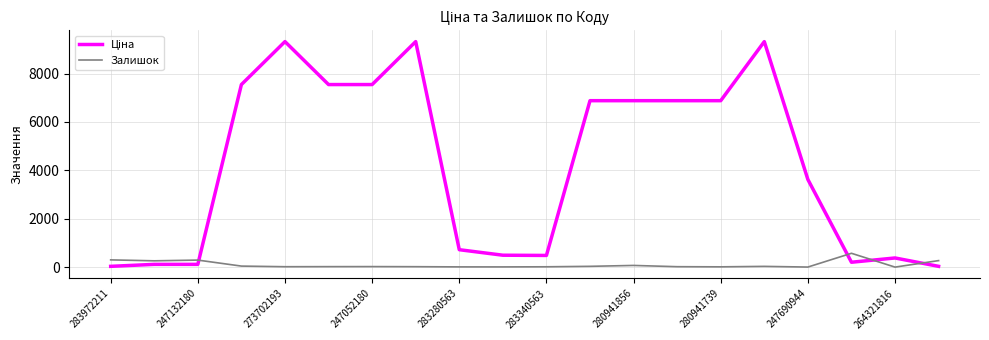

What is the difference between the maximum and minimum values in the Залишок series?

571.0